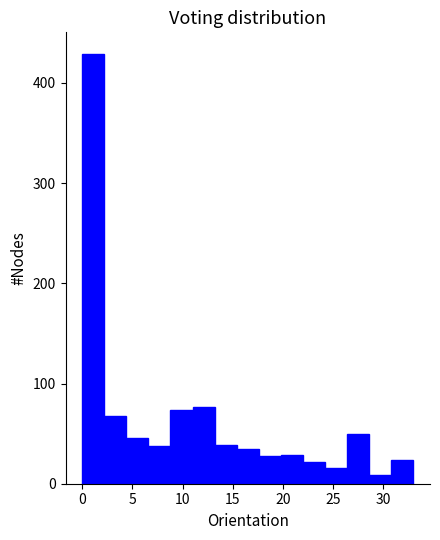

Over which range of the x-axis is the bar tallest?

0.0 to 2.2